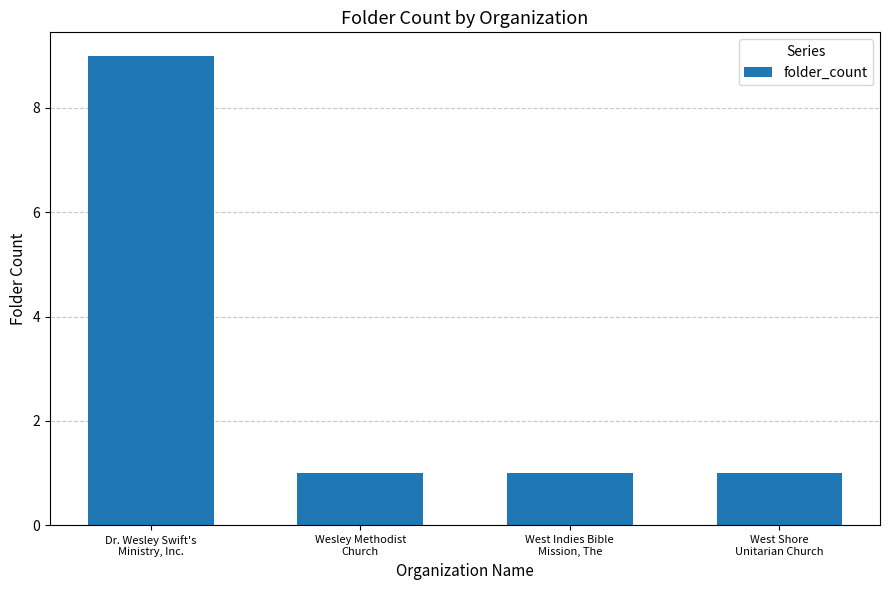

How many values are between 1 and 9?

4